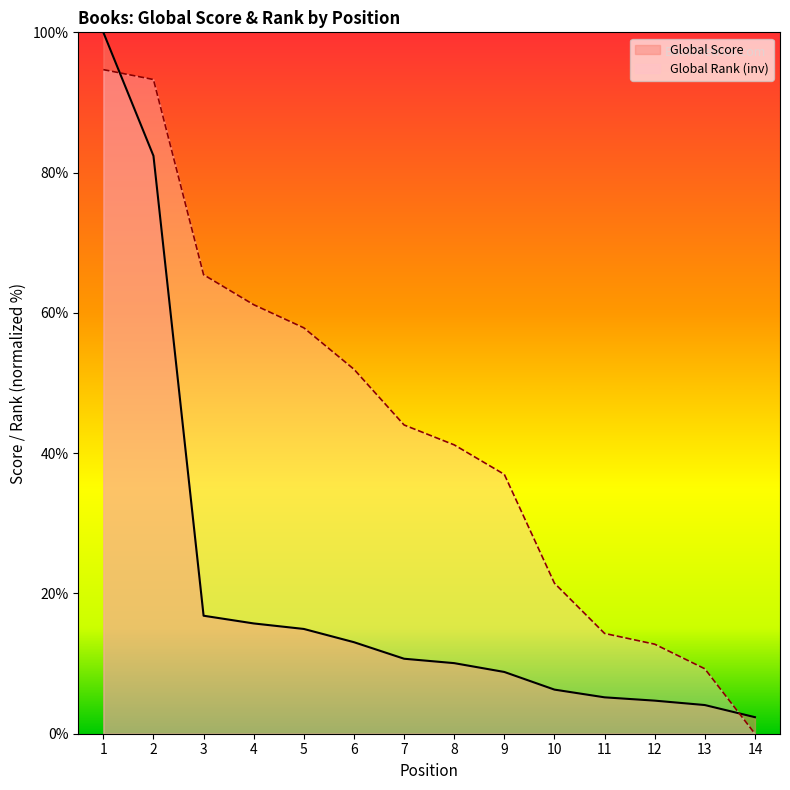

How many times do Global Score and Global Rank cross each other?

2